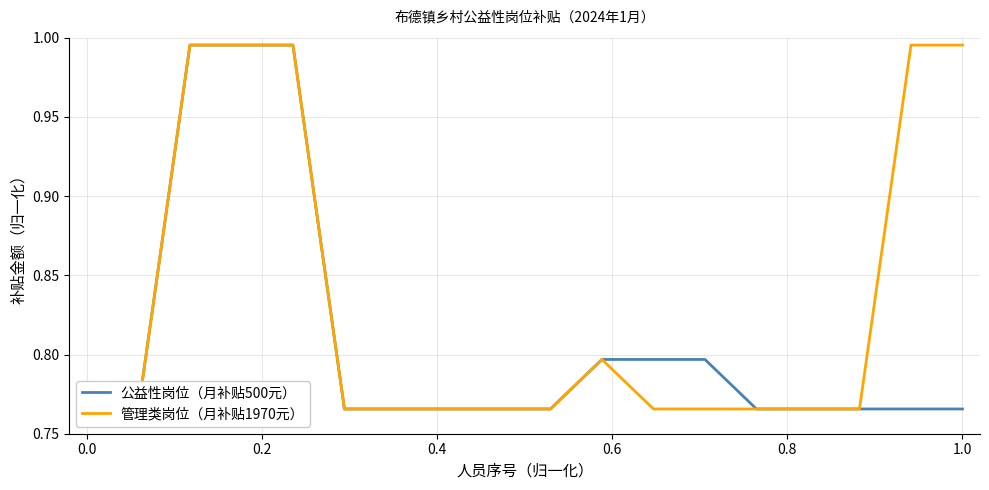

True or false: 公益性岗位（月补贴500元） and 管理类岗位（月补贴1970元） intersect in this chart.

False